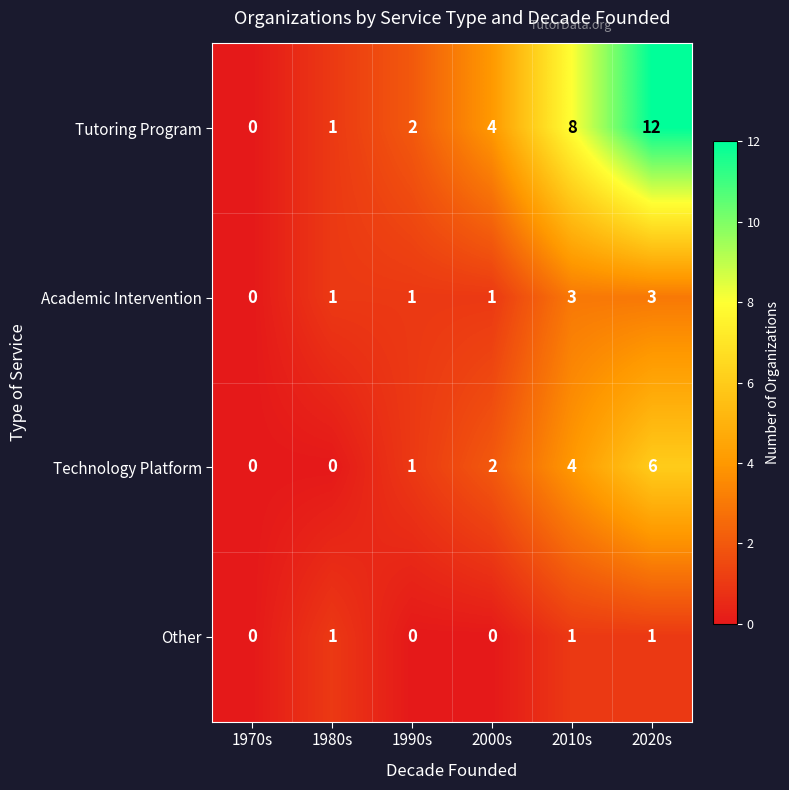

Reading right to left, transcribe all the data shown in this chart.

Tutoring Program: 12	8	4	2	1	0
Academic Intervention: 3	3	1	1	1	0
Technology Platform: 6	4	2	1	0	0
Other: 1	1	0	0	1	0